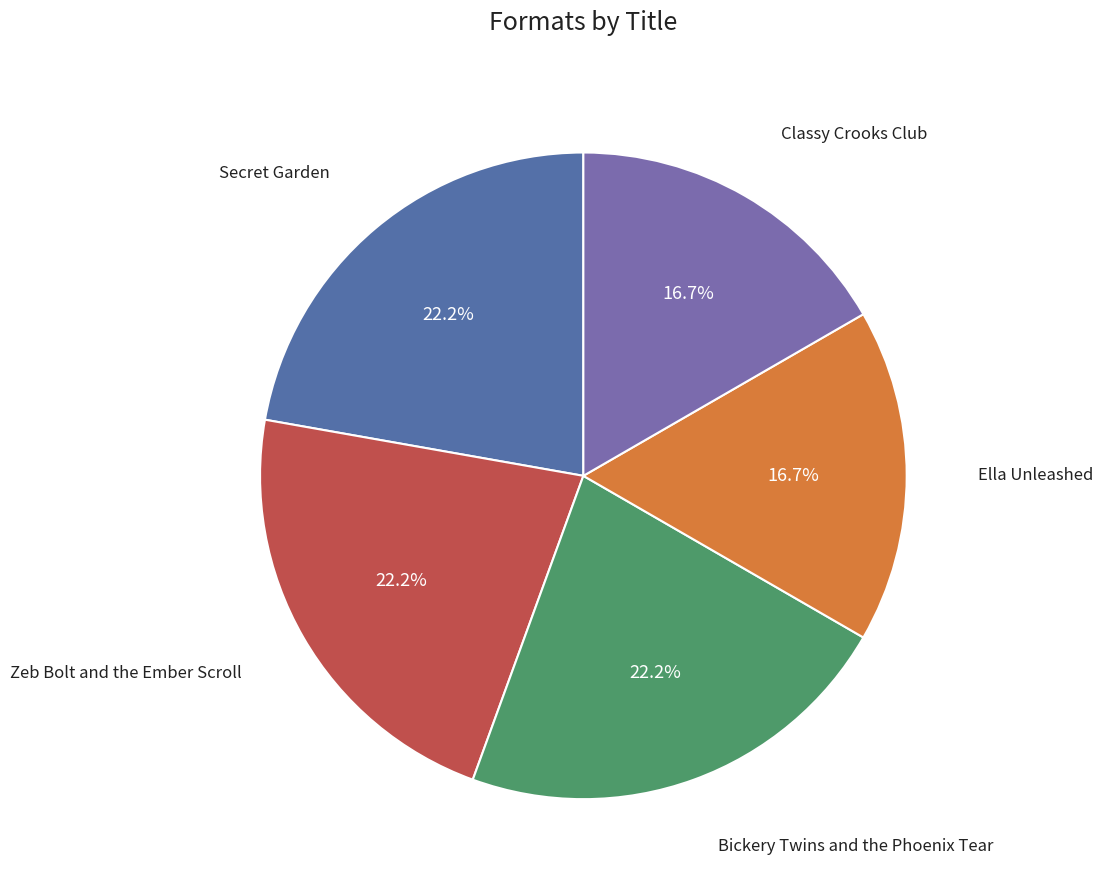

Rank the categories by value from highest to lowest.

Secret Garden, Zeb Bolt and the Ember Scroll, Bickery Twins and the Phoenix Tear, Ella Unleashed, Classy Crooks Club